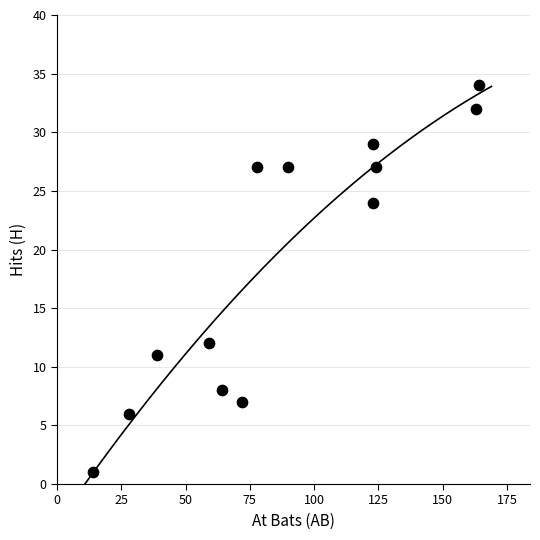

What is the range of X values (max minus min)?

150